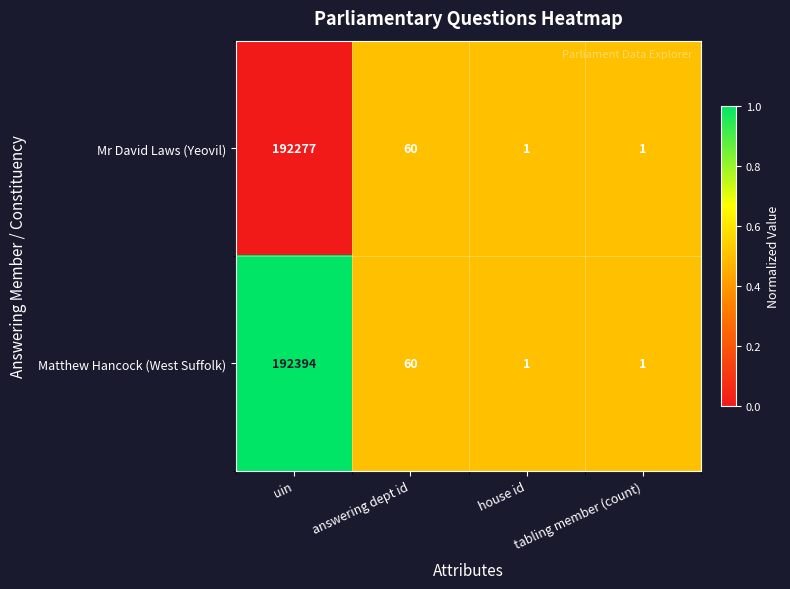

At which category does the chart reach its peak across all series?

uin